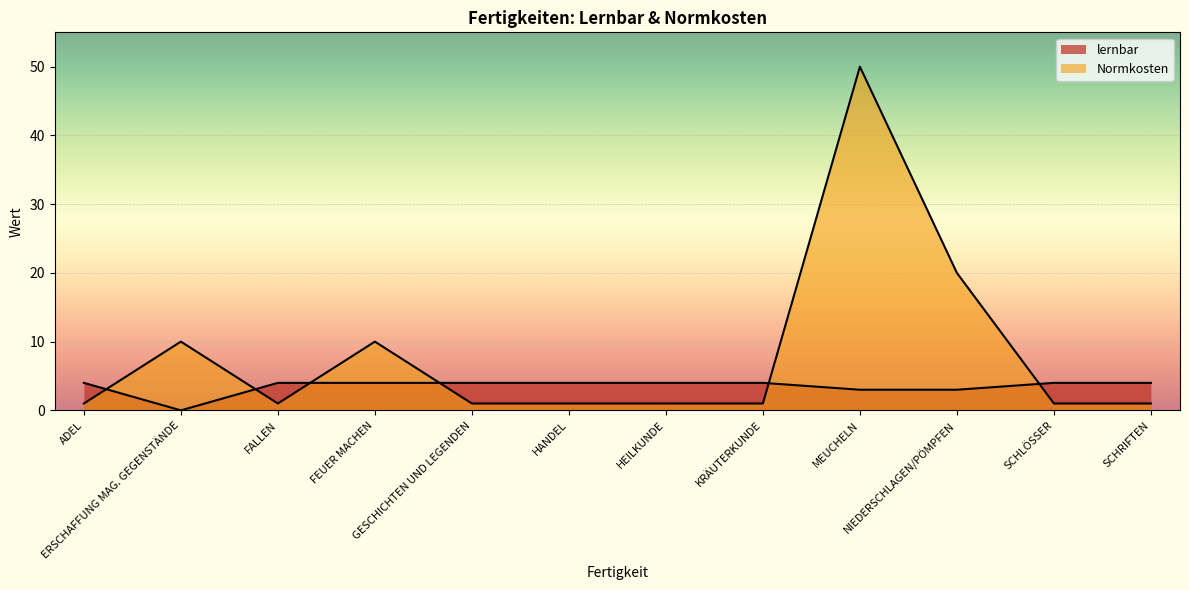

What is the label of the 10th point from the left?

NIEDERSCHLAGEN/PÖMPFEN